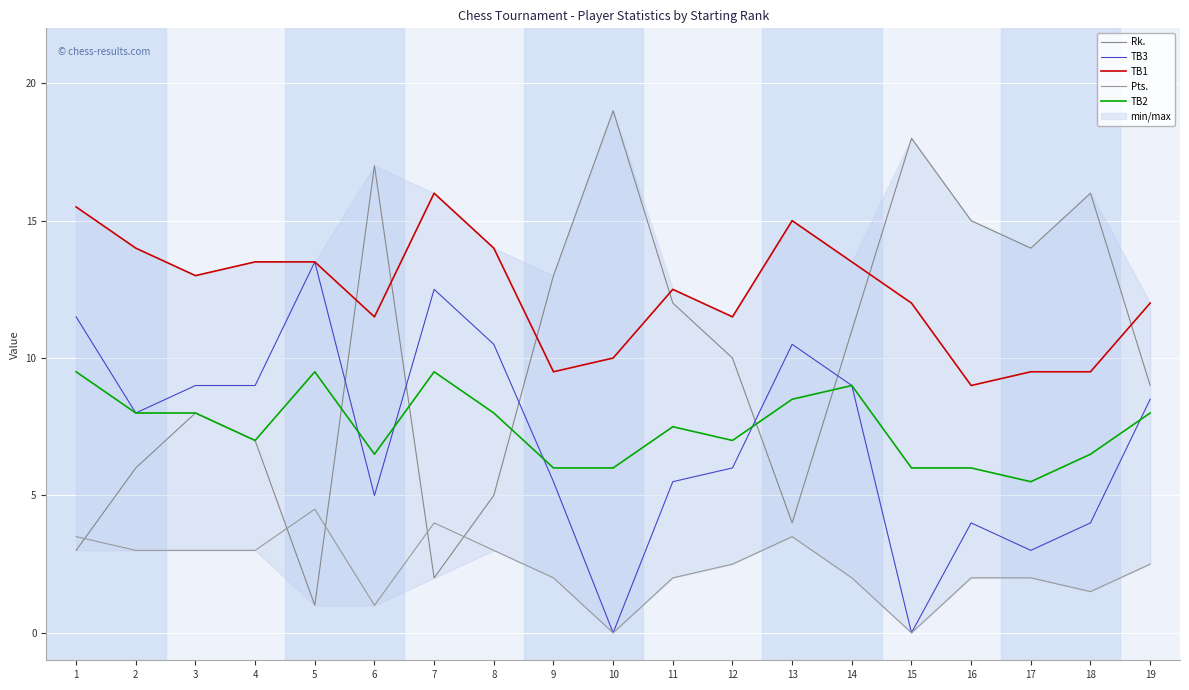

Which series has the largest range (max minus min)?

Rk.